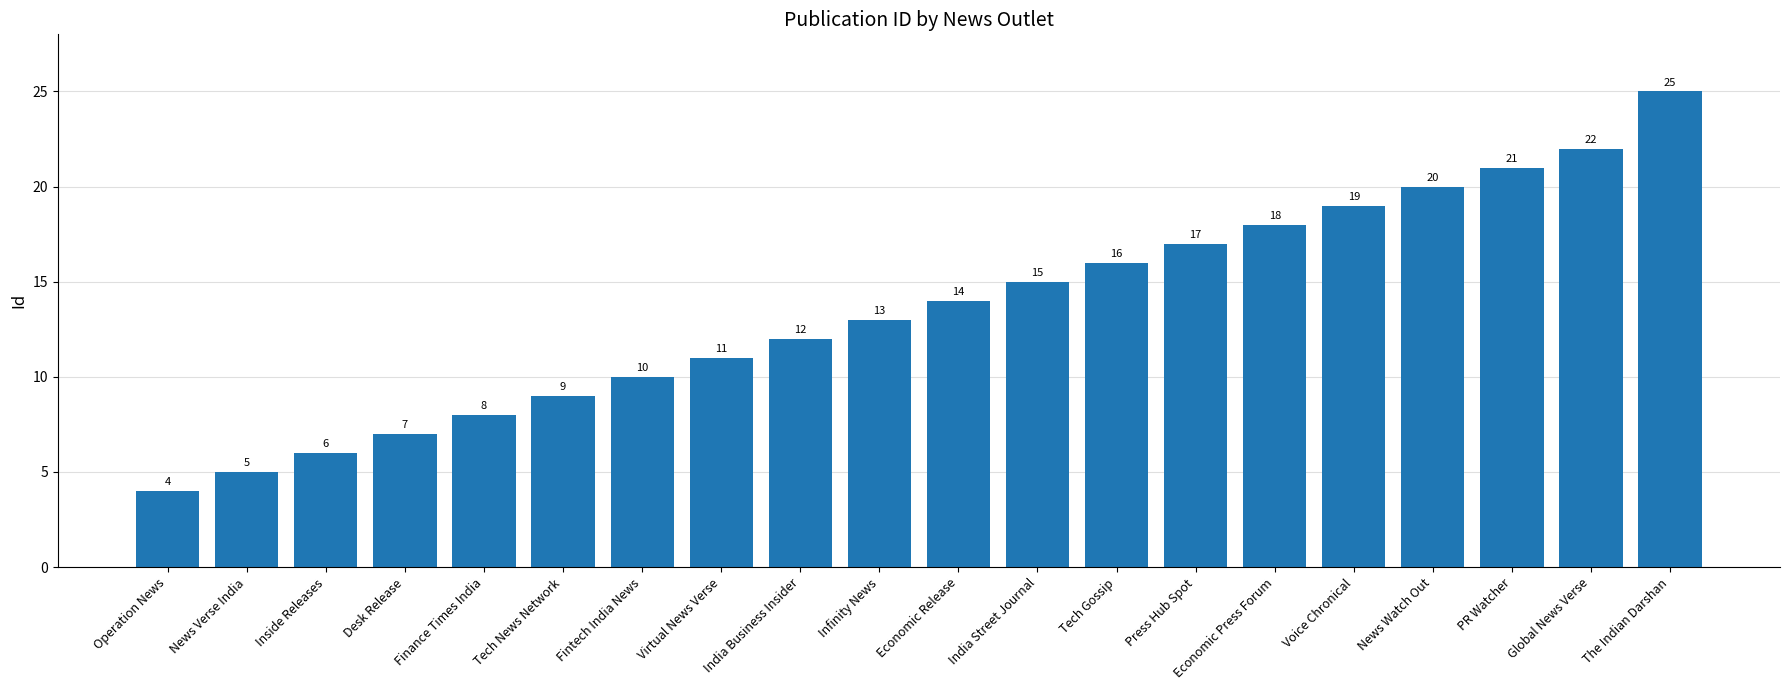

What is the approximate value at India Business Insider?

12